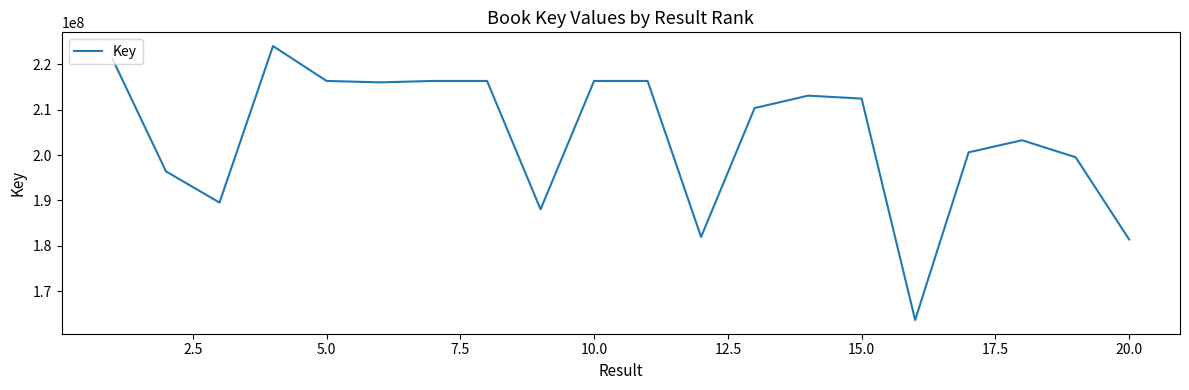

What is the greatest value displayed?

224052865